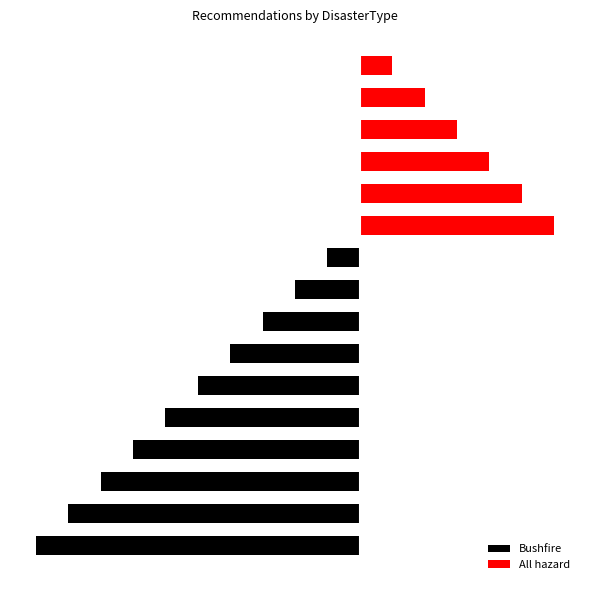

Reading left to right, extract all data points from this chart.

Bushfire: -10	-9	-8	-7	-6	-5	-4	-3	-2	-1	0	0	0	0	0	0
All hazard: 0	0	0	0	0	0	0	0	0	0	6	5	4	3	2	1